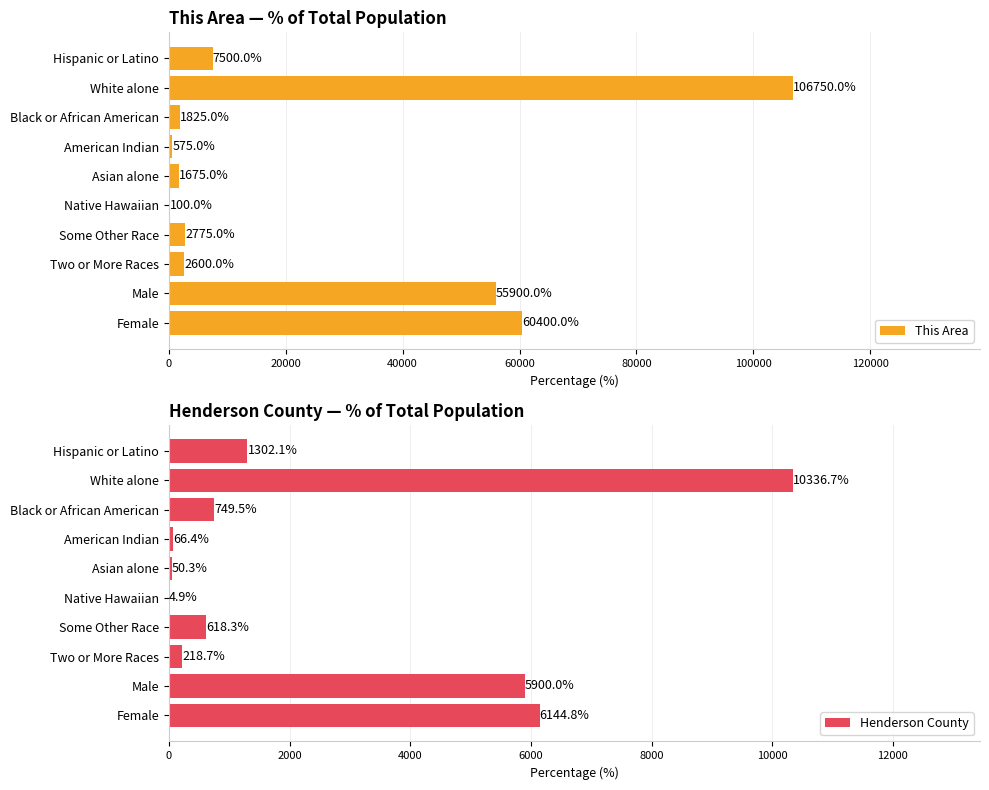

True or false: This Area has a value of 60400 at Female.

True